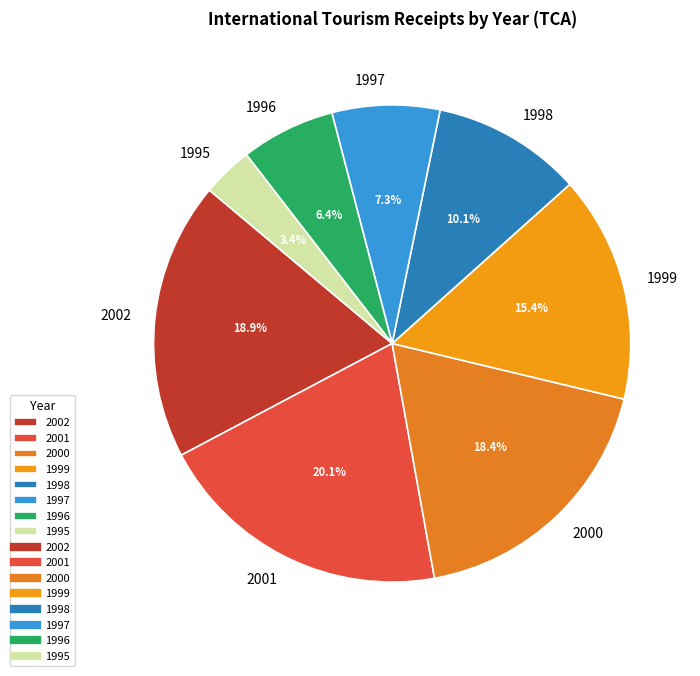

To the nearest percent, what percentage of the pie is 1996?

6%